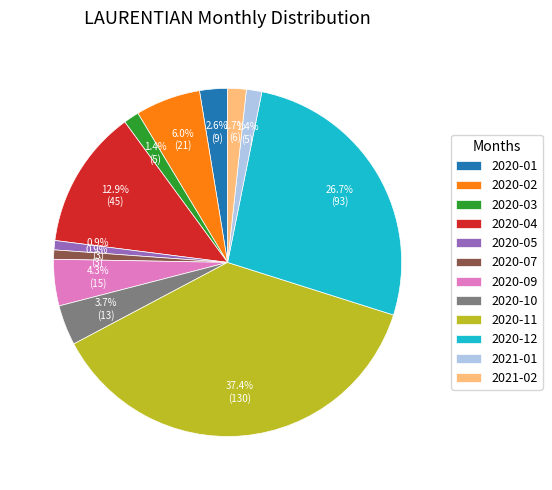

How many segments does this pie chart have?

12